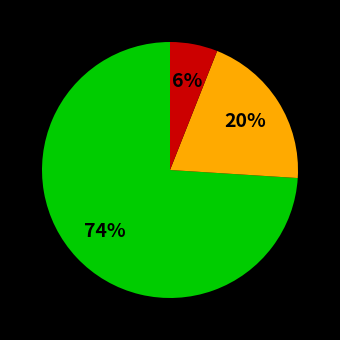

To the nearest percent, what is the average slice percentage?

33%